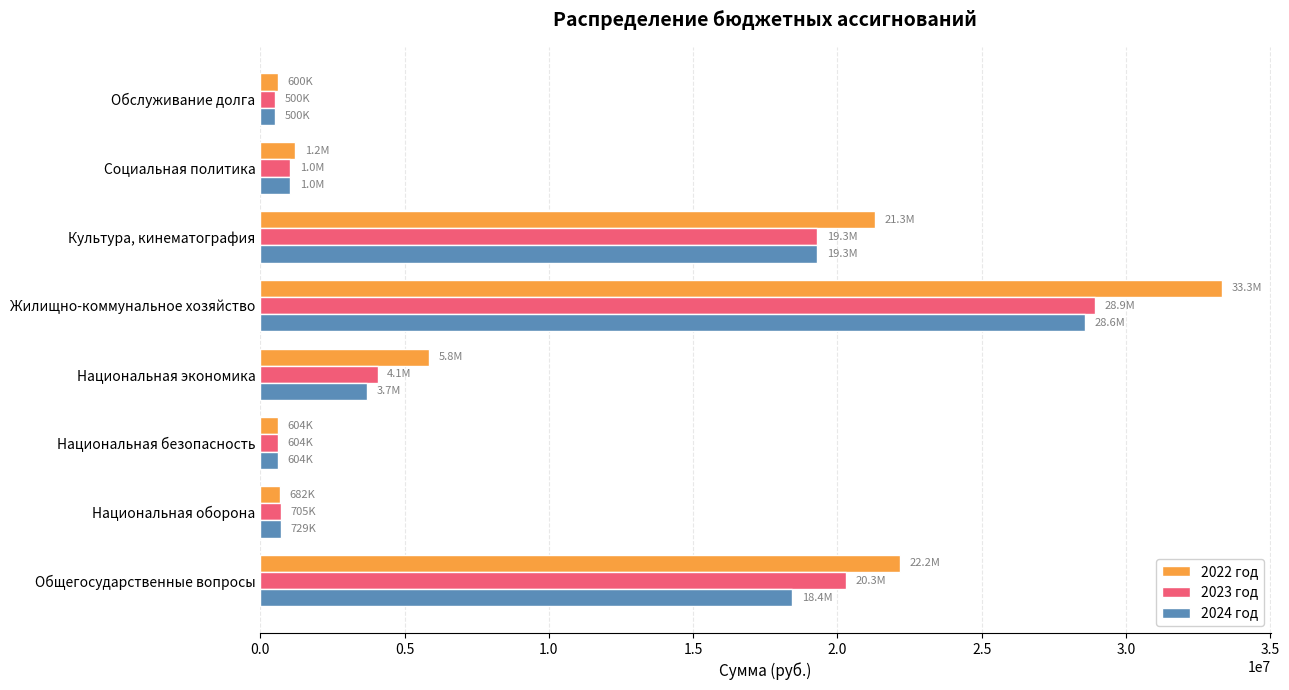

What is the difference between the maximum and minimum values in the 2022 год series?

32738751.0